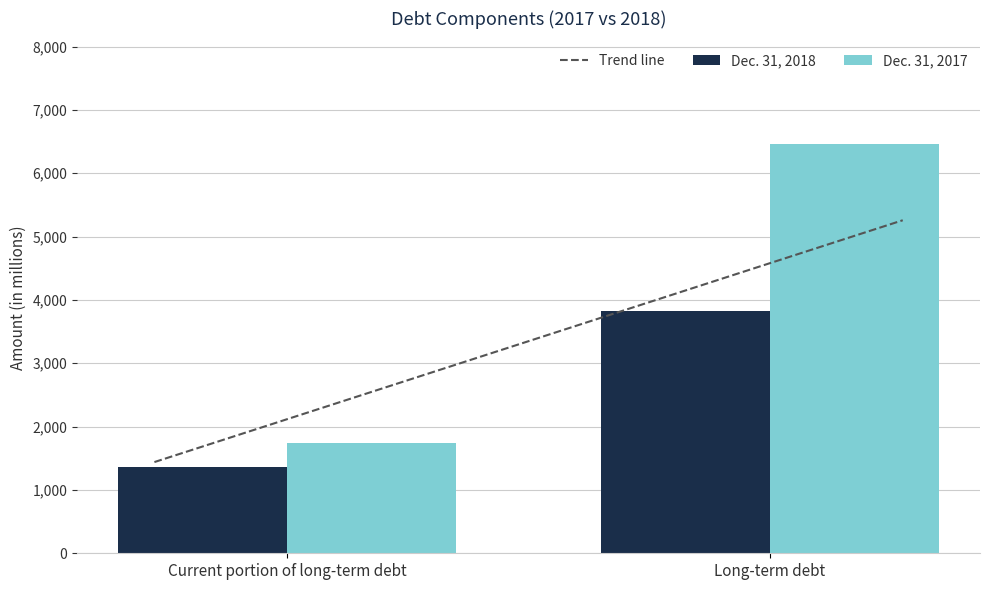

Which category has the highest value in the Dec. 31, 2018 series?

Long-term debt